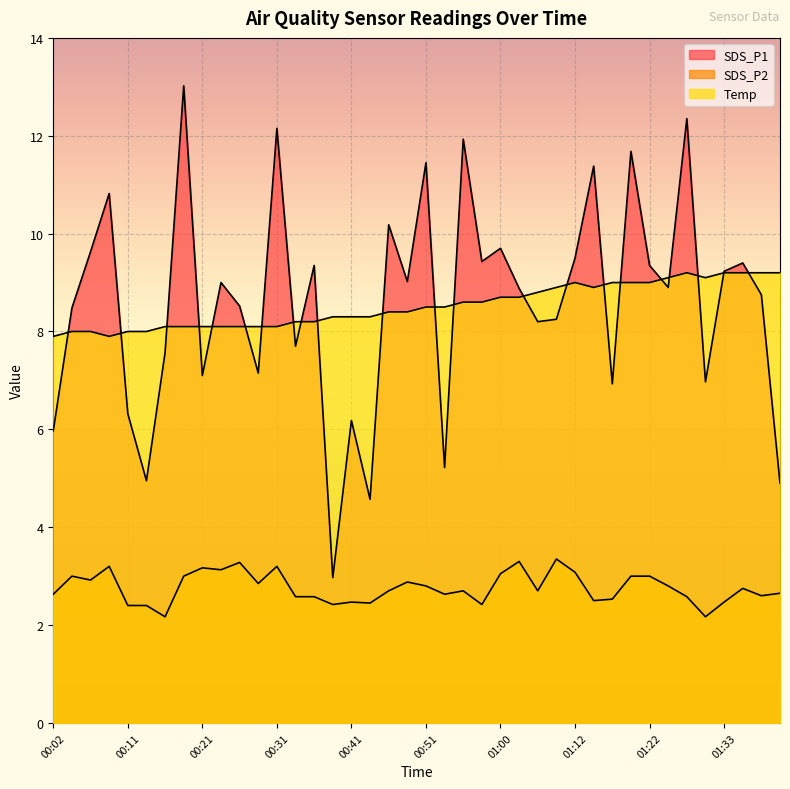

Between 01:28 and 01:09, which is larger?

01:28